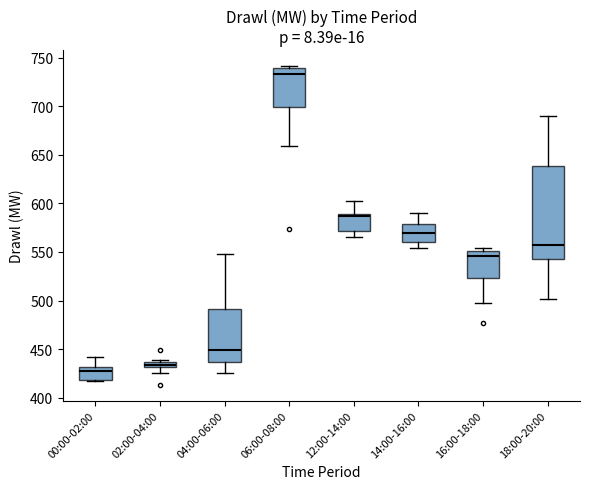

Comparing the boxes themselves (not the whiskers), which one is the tallest?

18:00-20:00